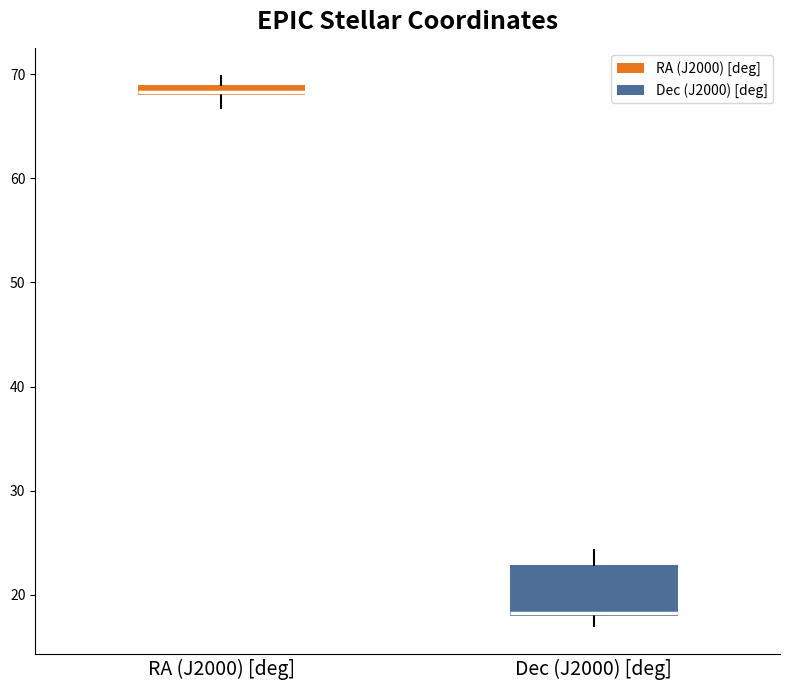

Which box is the tallest, from its lower edge to its upper edge?

Dec (J2000) [deg]